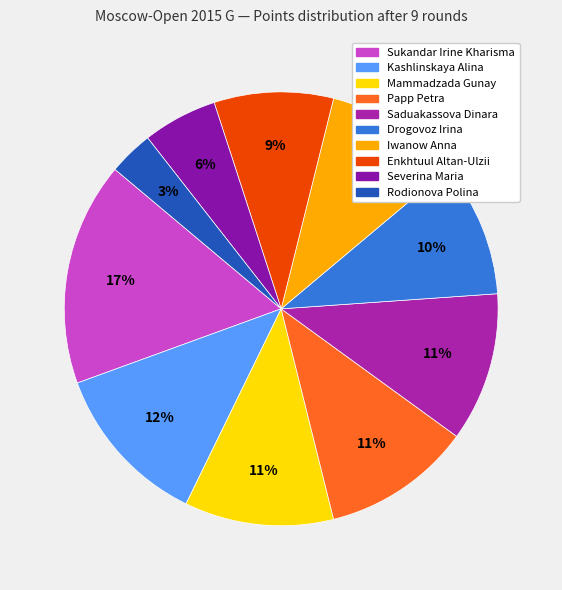

Which has a higher value, Kashlinskaya Alina or Sukandar Irine Kharisma?

Sukandar Irine Kharisma